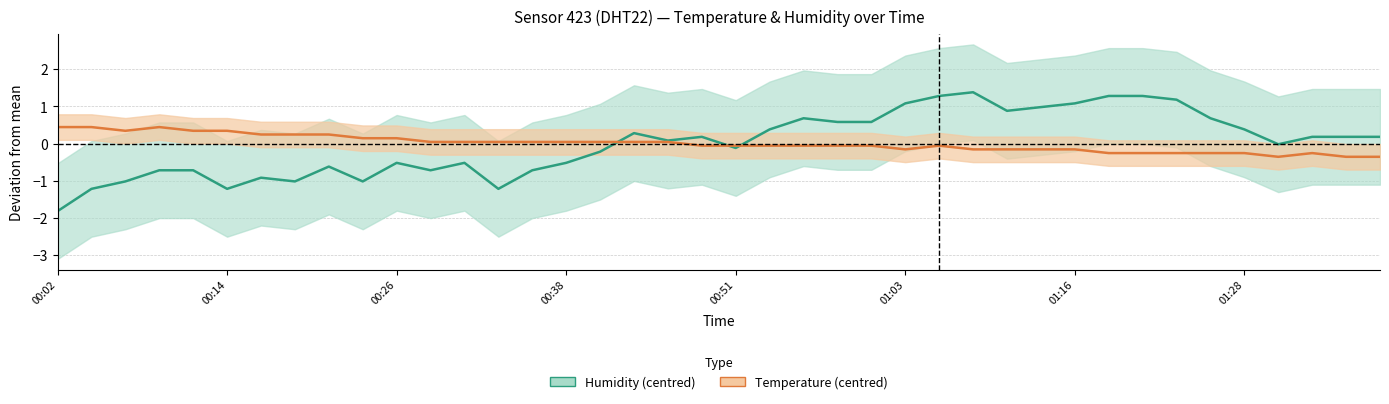

What is the difference between the highest and lowest values at 01:16?

1.2